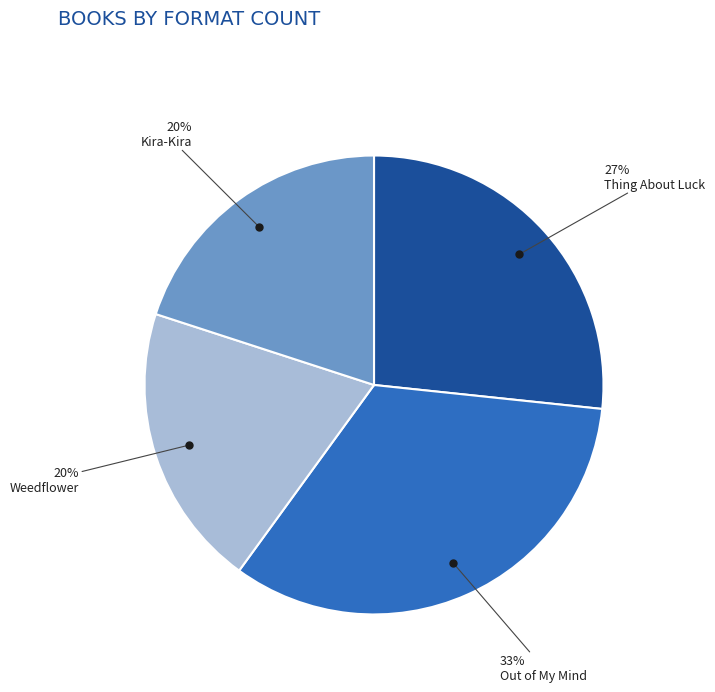

To the nearest percent, what is the average slice percentage?

25%